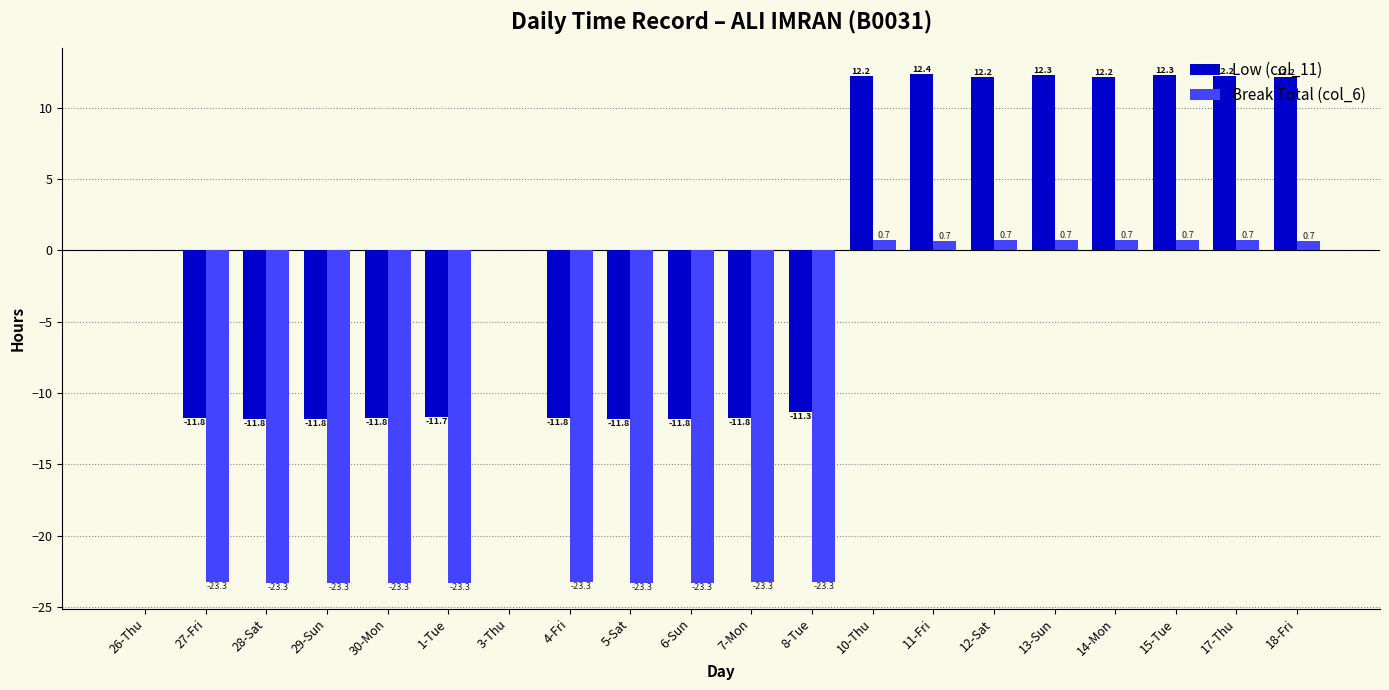

What is the sum of the Break Total (col_6) values at 4-Fri and 26-Thu?

-23.3